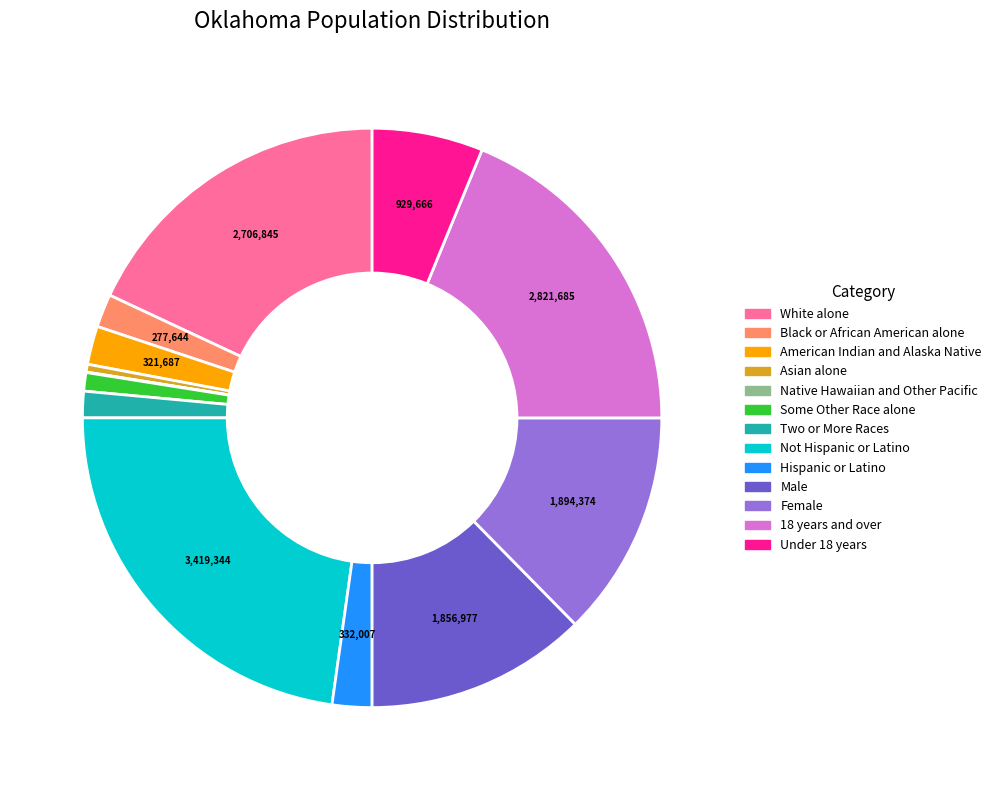

What is the largest slice in the pie chart?

Not Hispanic or Latino